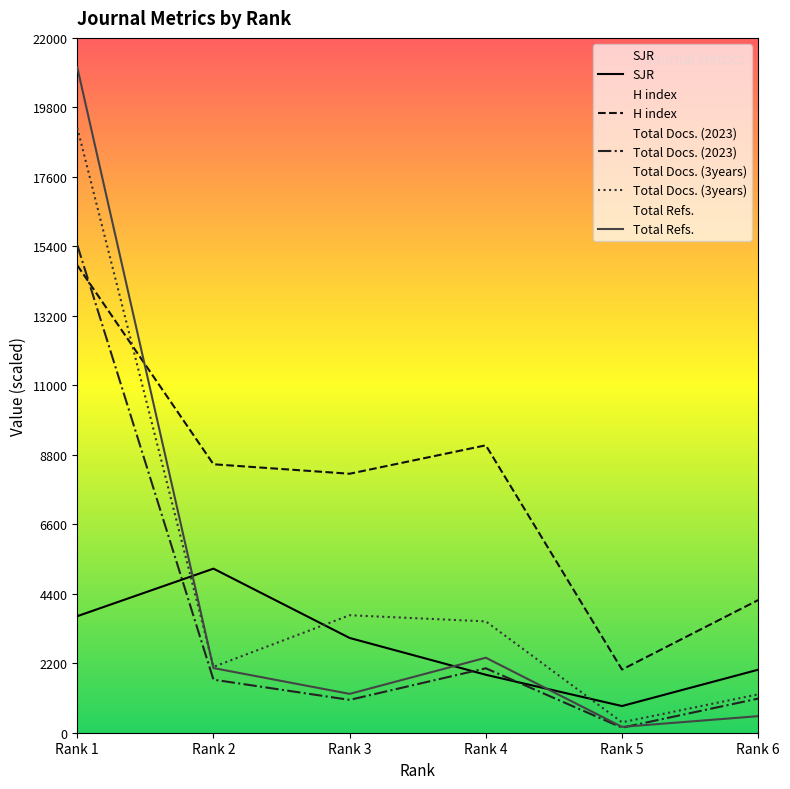

What is the total value across all series at Rank 6?

9014